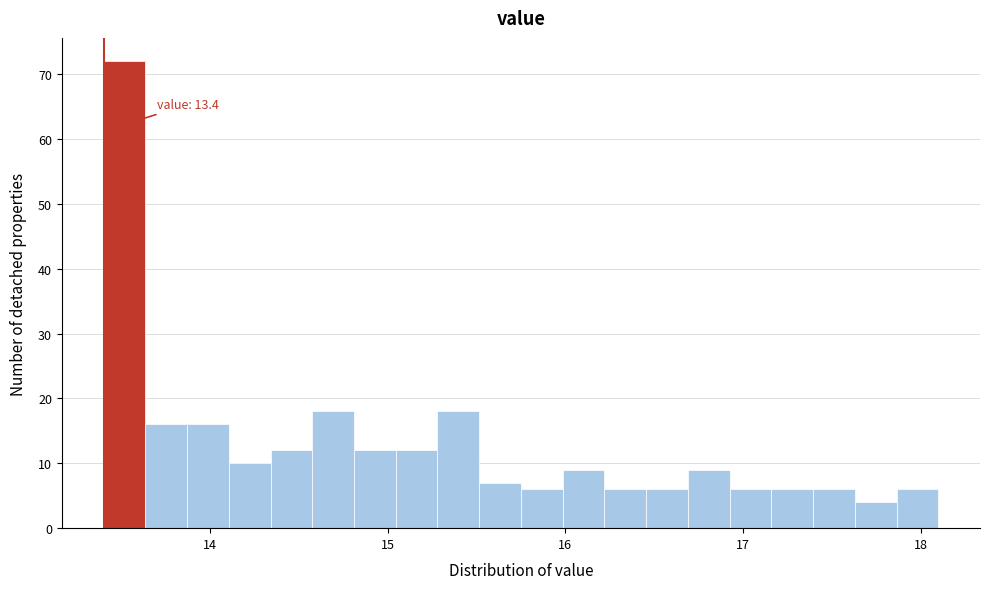

Read against the x-axis, roughly where is the centre of the tallest bar?

13.5